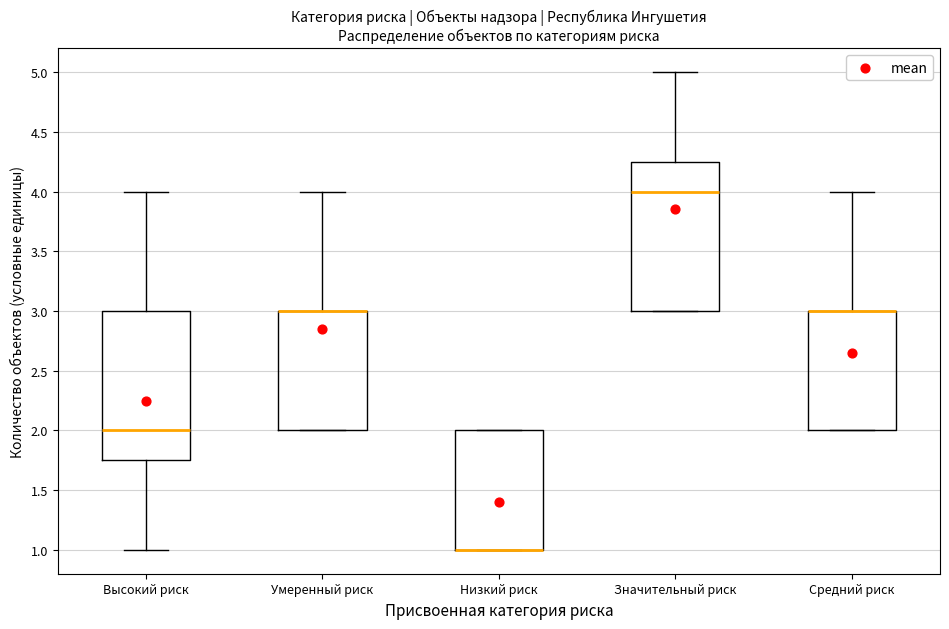

Reading left to right, read every box against the y-axis: the position of its median line, the range the box covers, and the ends of its whiskers. The values are not printed on the chart, so give them approximately, as read against the axis.

Высокий риск: median 2.00, box 1.75 to 3.00, whiskers 1.00 to 4.00
Умеренный риск: median 3.00 (drawn on the box's upper edge), box 2.00 to 3.00, whiskers 2.00 to 4.00
Низкий риск: median 1.00 (drawn on the box's lower edge), box 1.00 to 2.00, whiskers 1.00 to 2.00
Значительный риск: median 4.00, box 3.00 to 4.25, whiskers 3.00 to 5.00
Средний риск: median 3.00 (drawn on the box's upper edge), box 2.00 to 3.00, whiskers 2.00 to 4.00